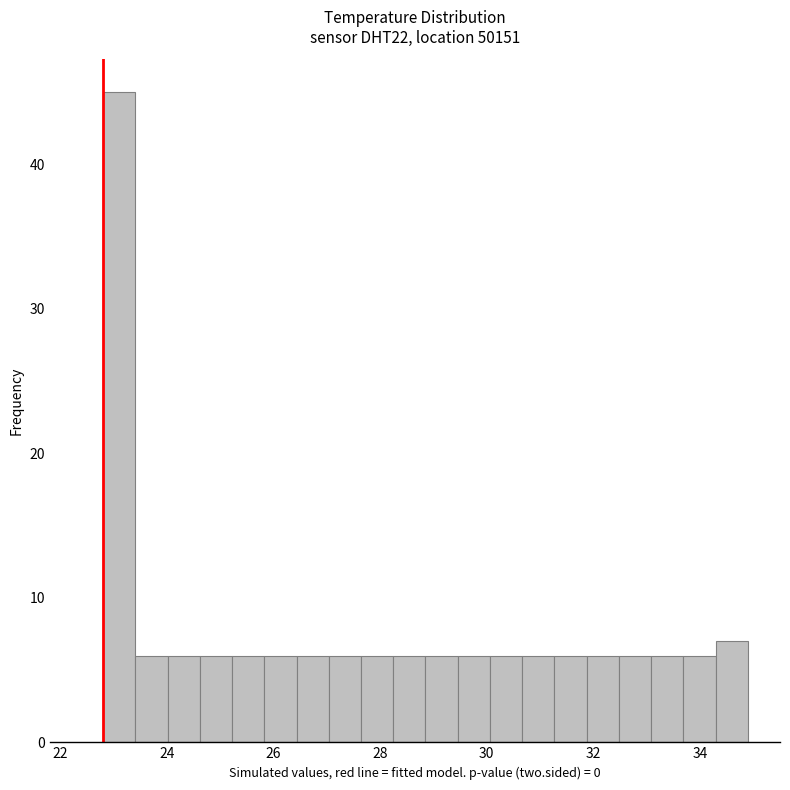

Around what value on the x-axis is the tallest bar? Give the approximate position of its centre, as read against the axis.

23.2